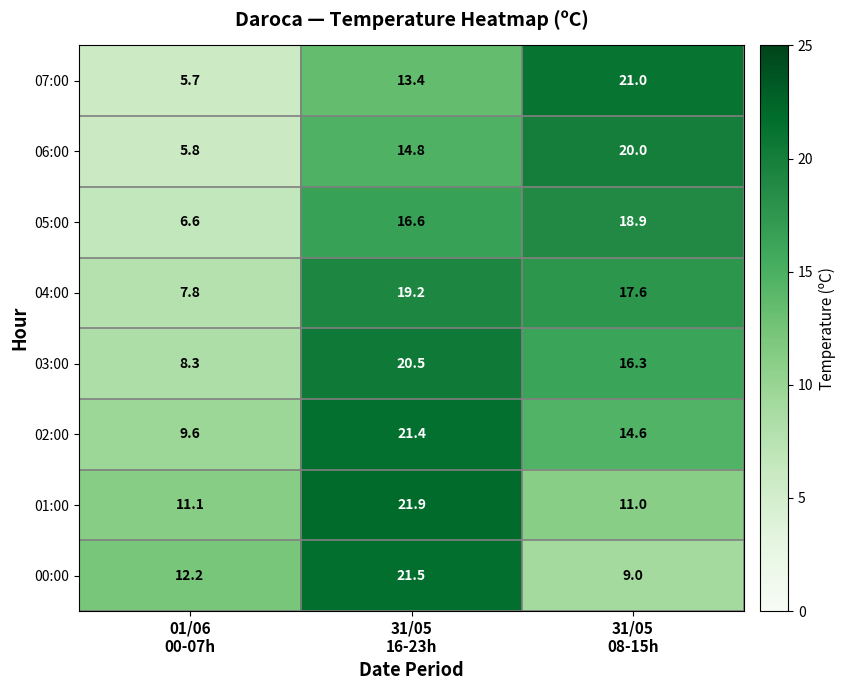

Which series has the widest spread of values?

07:00